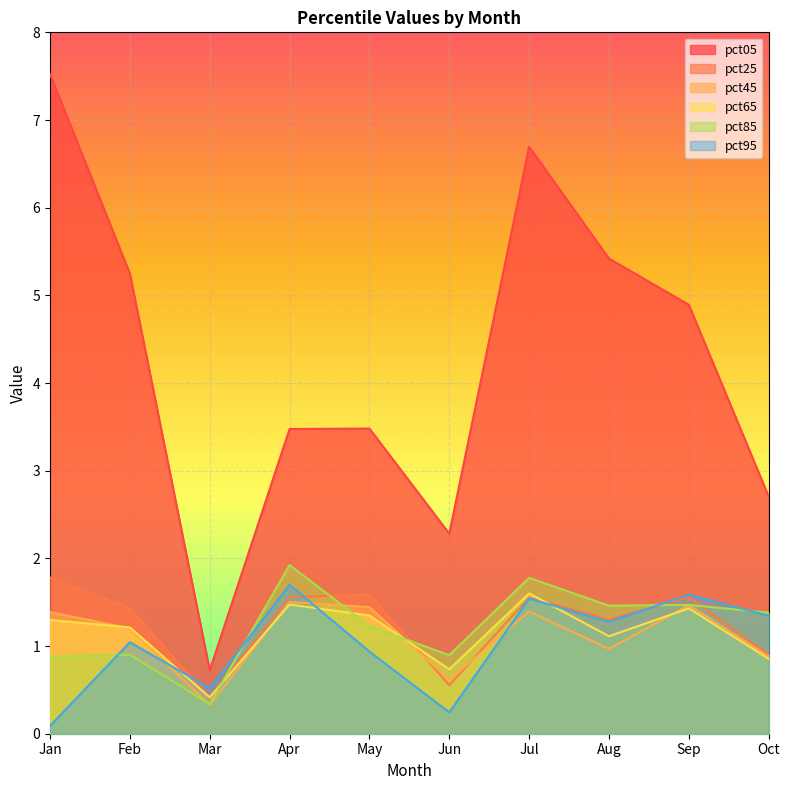

At which label is pct95 closest to 0?

Jan